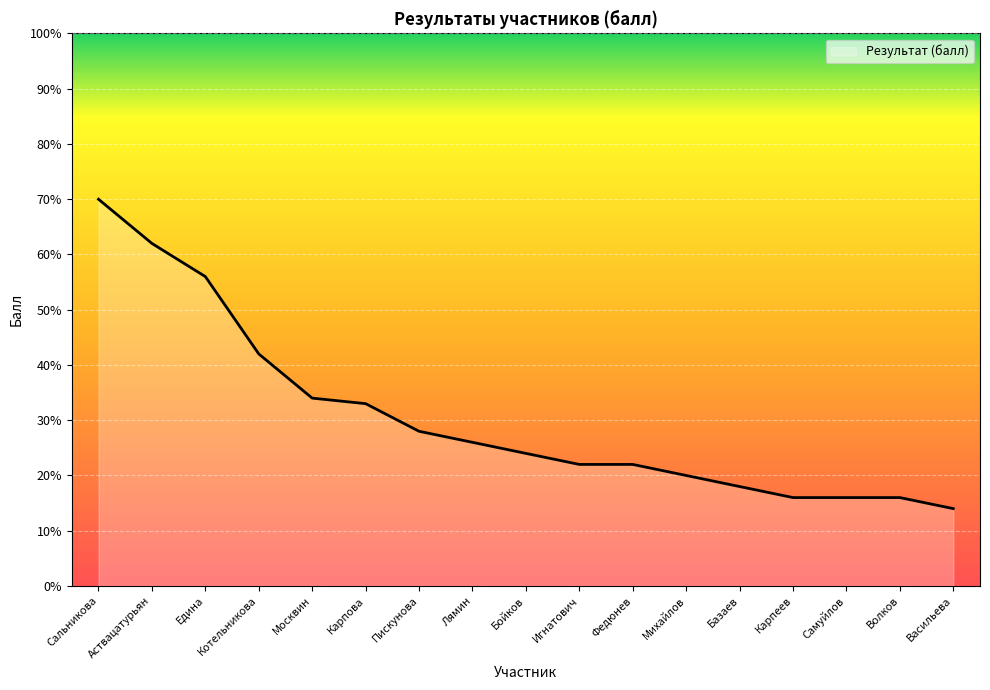

What position from the left is Бойков?

9